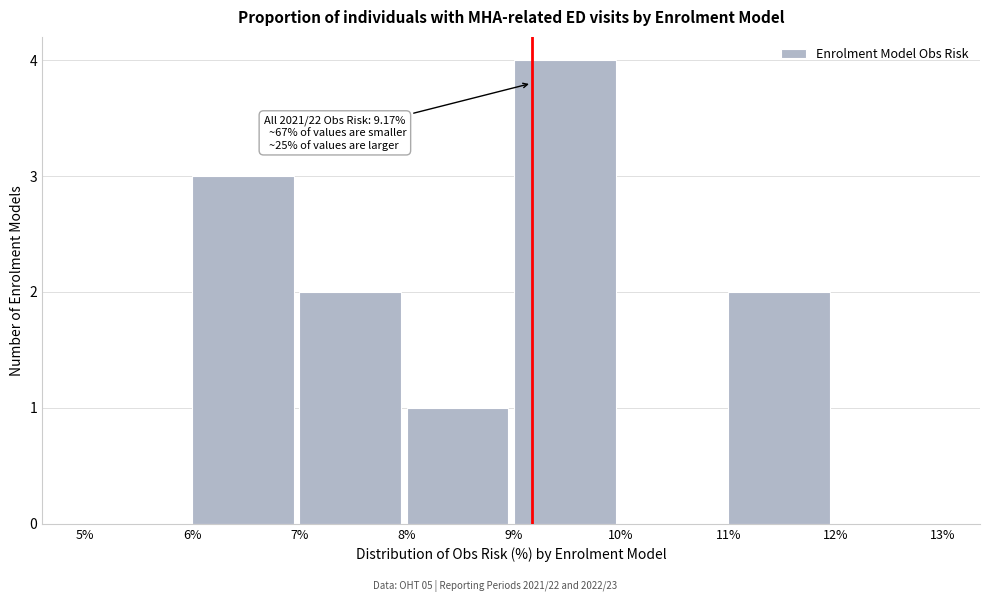

Which range on the x-axis has the tallest bar?

9% to 10%